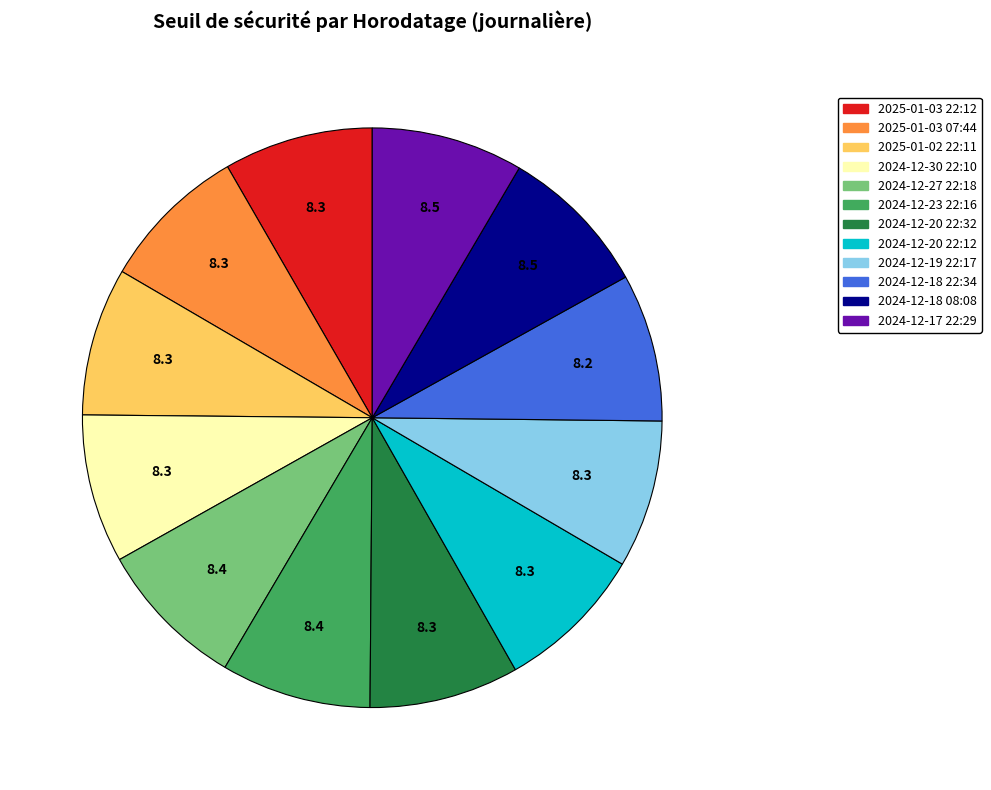

Does 2025-01-02 22:11 account for over 50% of the chart?

No